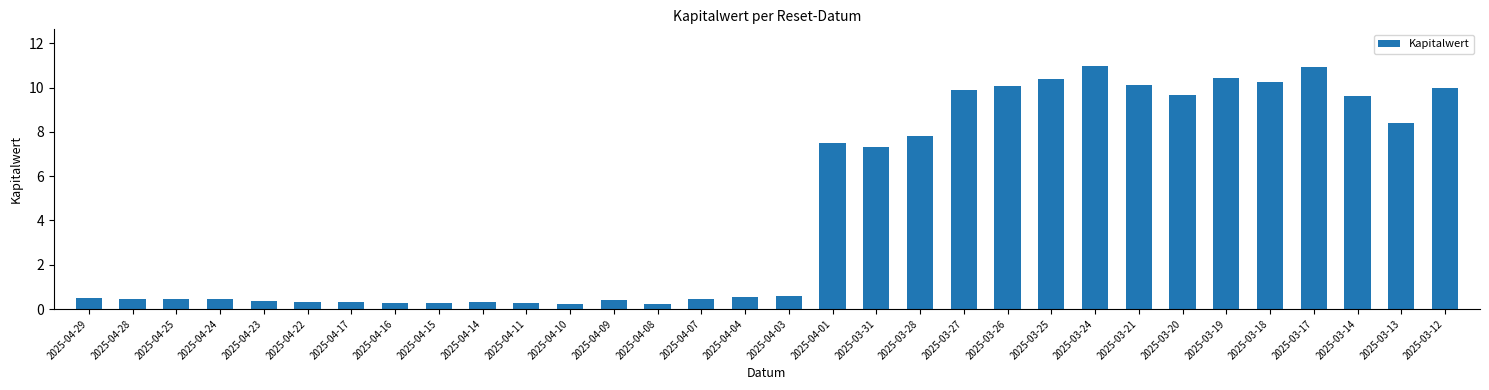

What is the change in value from 2025-04-11 to 2025-03-21?

+9.9